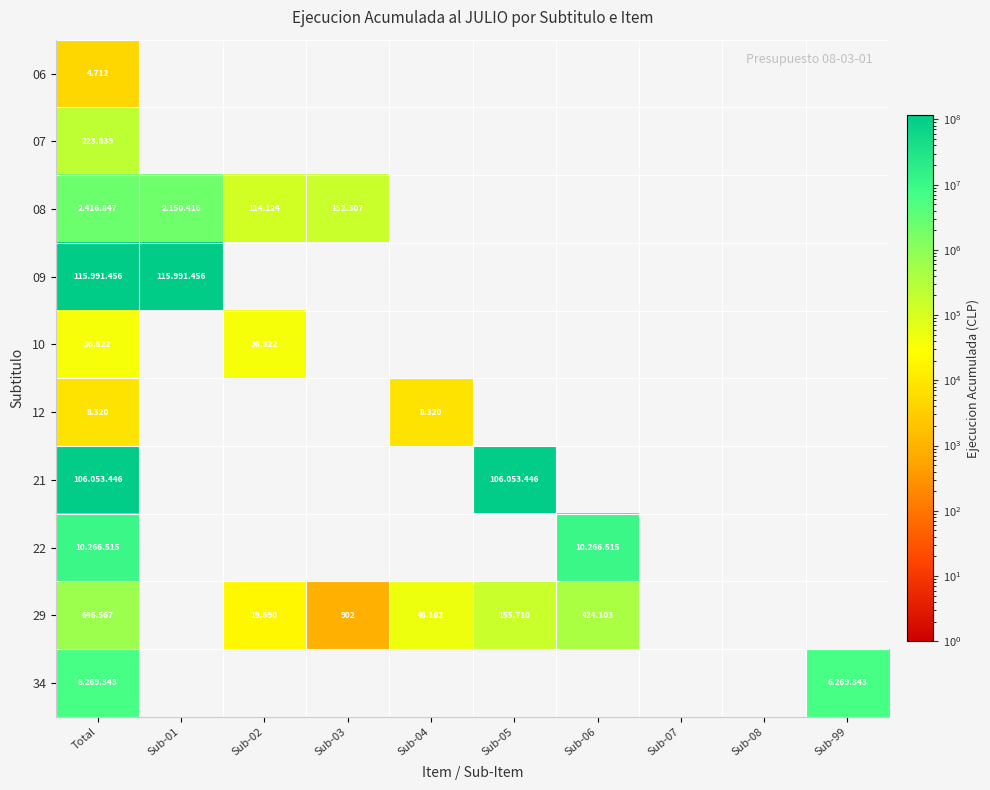

What is the sum of the 06 values at Sub-08 and Total?

4712